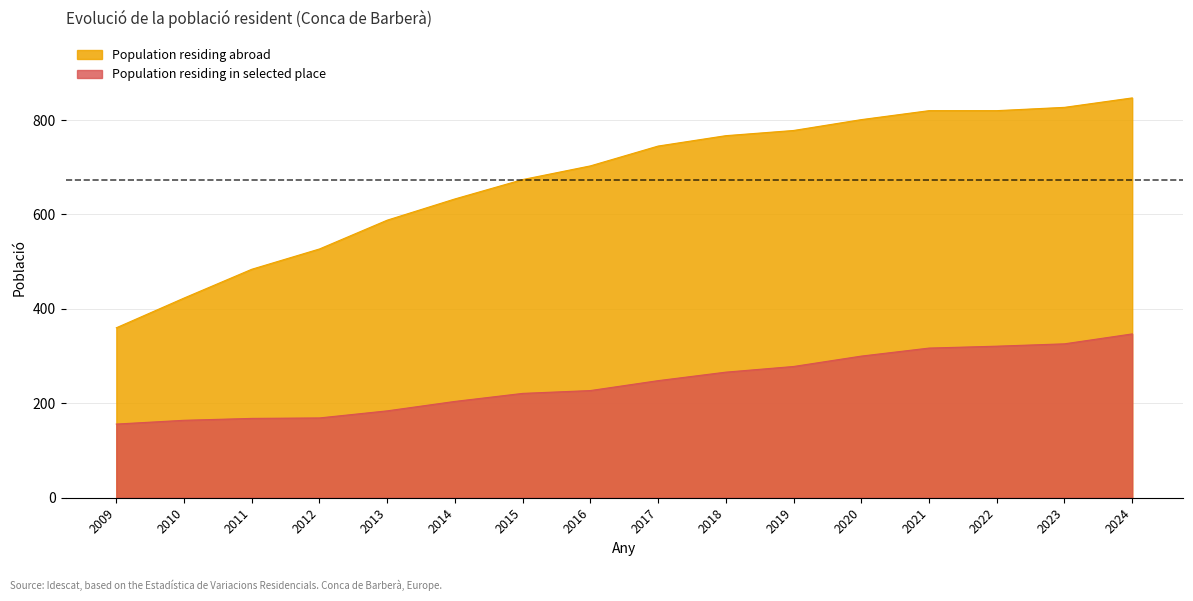

What is the value of the 10th point from the left?

266